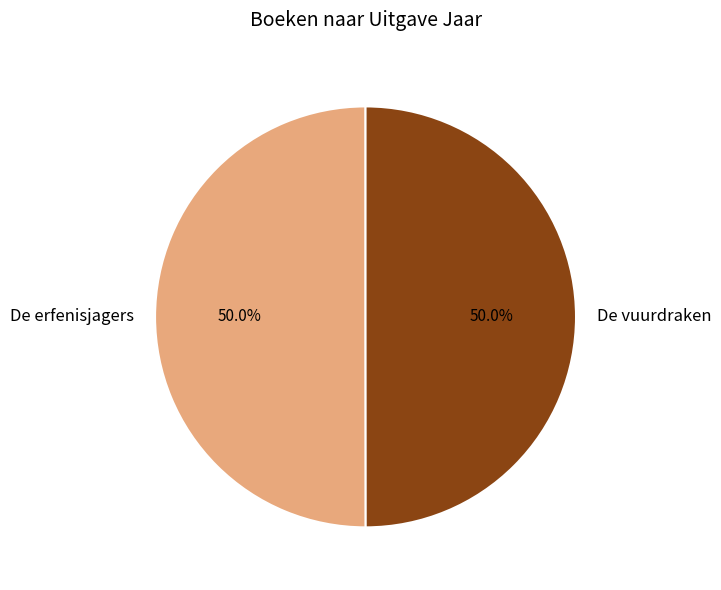

To the nearest percent, what portion does De erfenisjagers represent?

50%